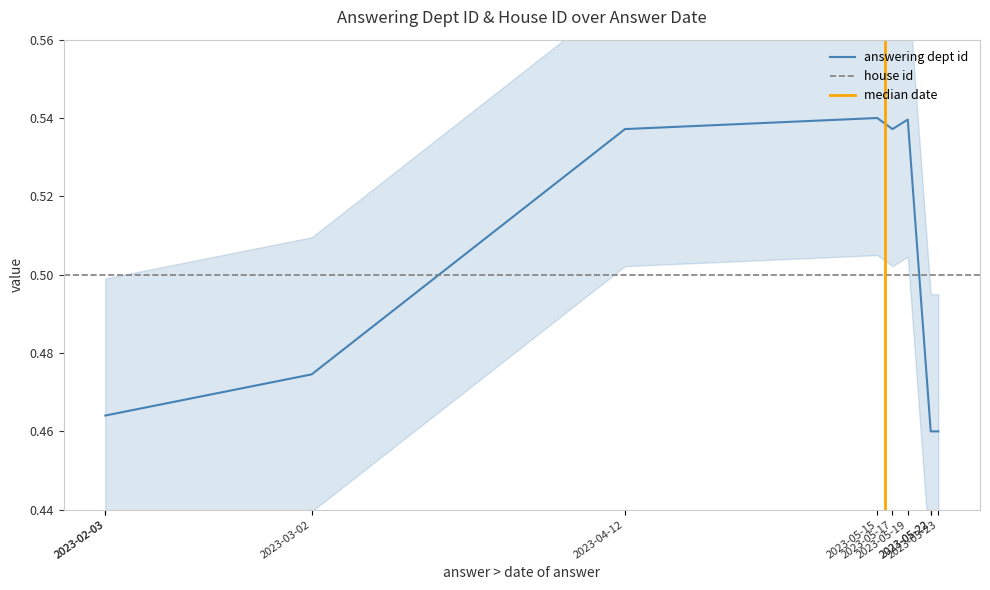

What value does the data have at 2023-05-22?

0.5